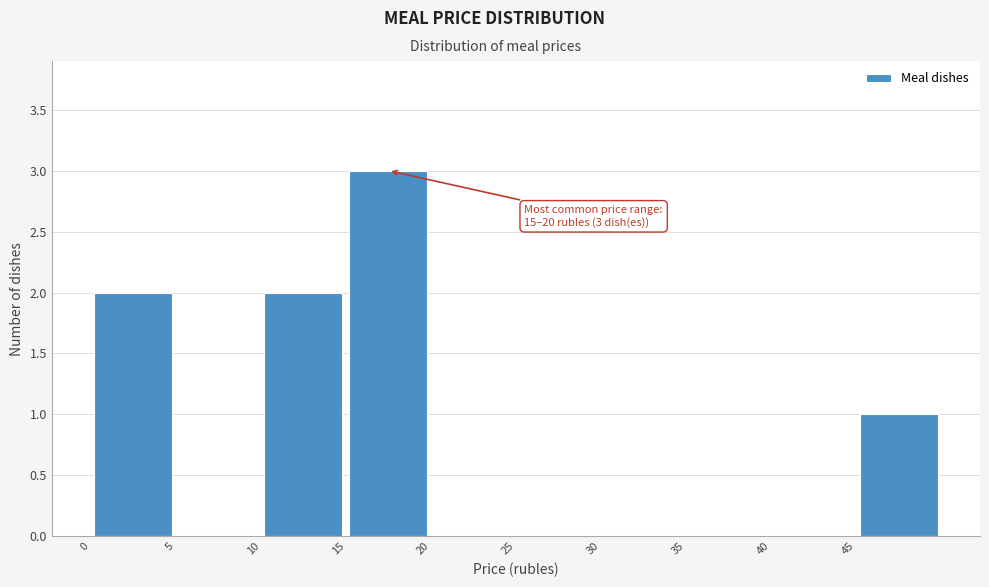

Over which range of the x-axis is the bar tallest?

15 to 20